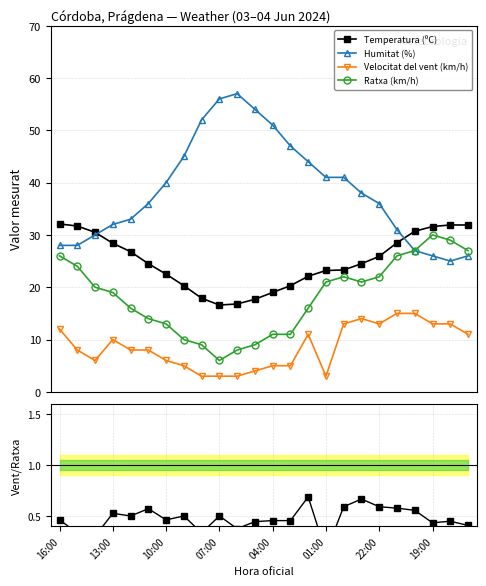

True or false: Velocitat del vent (km/h) has more than 0 points higher than both neighbors.

True